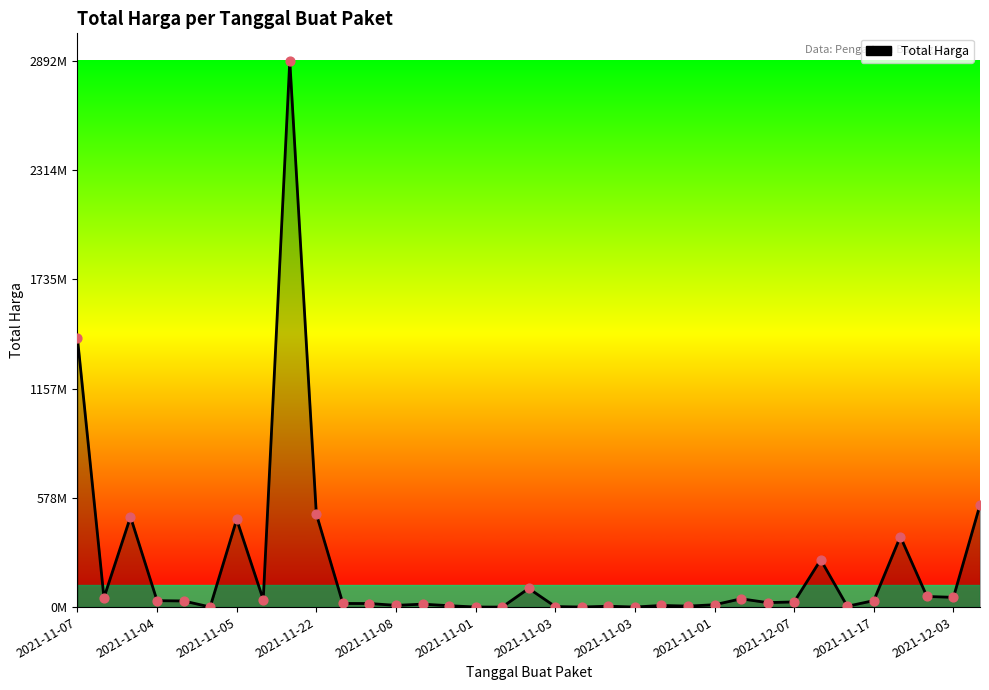

Does the chart have visible grid lines?

No